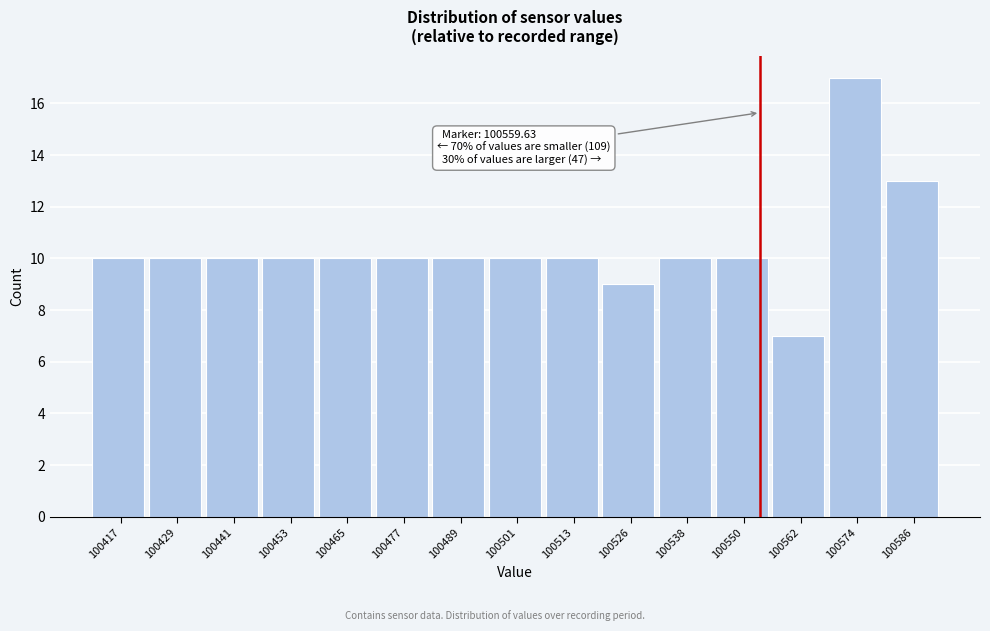

Reading left to right, what are all the values shown in this chart?

100417=10	100429=10	100441=10	100453=10	100465=10	100477=10	100489=10	100501=10	100513=10	100526=9	100538=10	100550=10	100562=7	100574=17	100586=13